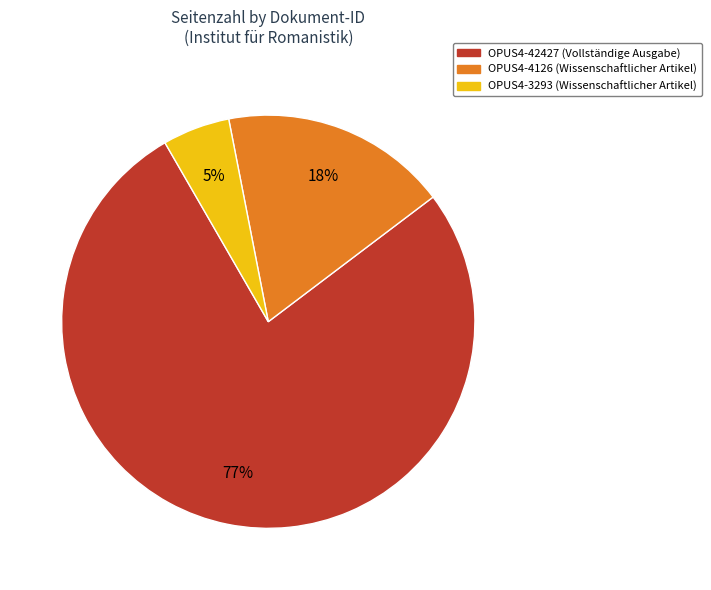

To the nearest percent, what is the average slice percentage?

33%